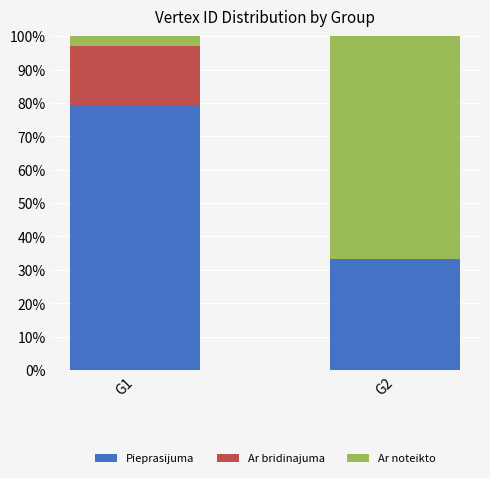

Are the bars grouped side by side (vs. stacked)?

No